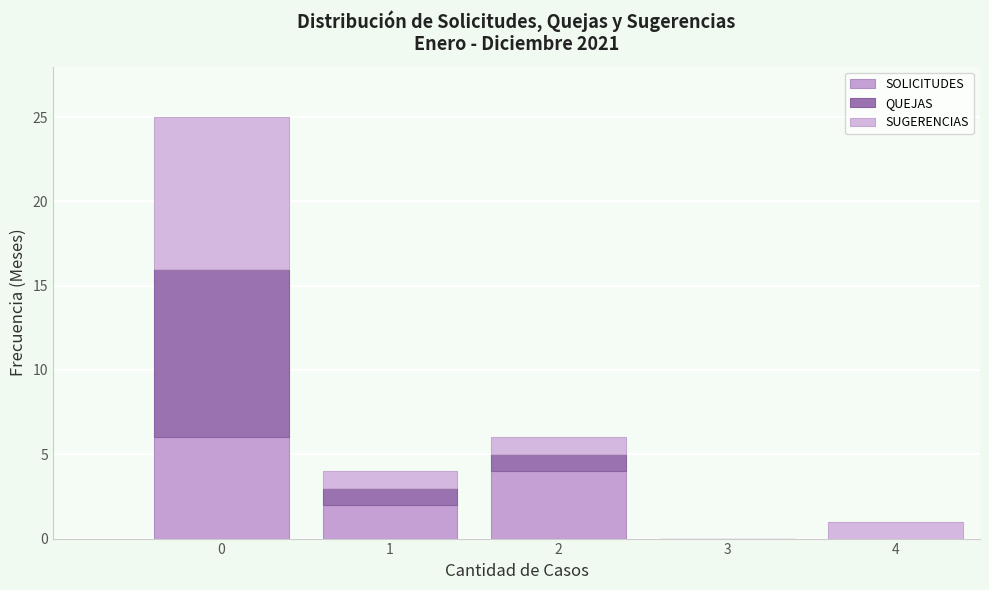

Are the bars horizontal?

No